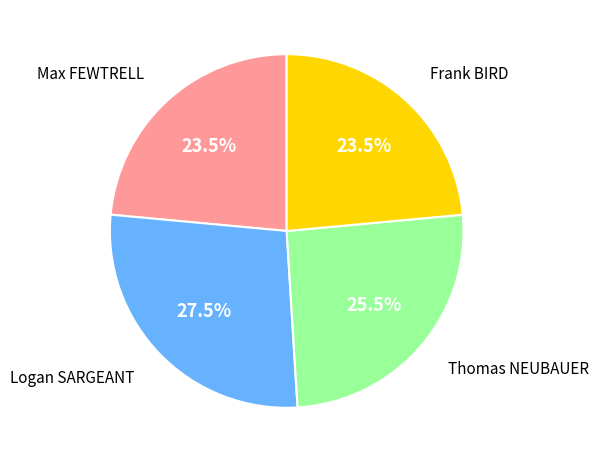

Is there a majority slice in this chart?

No